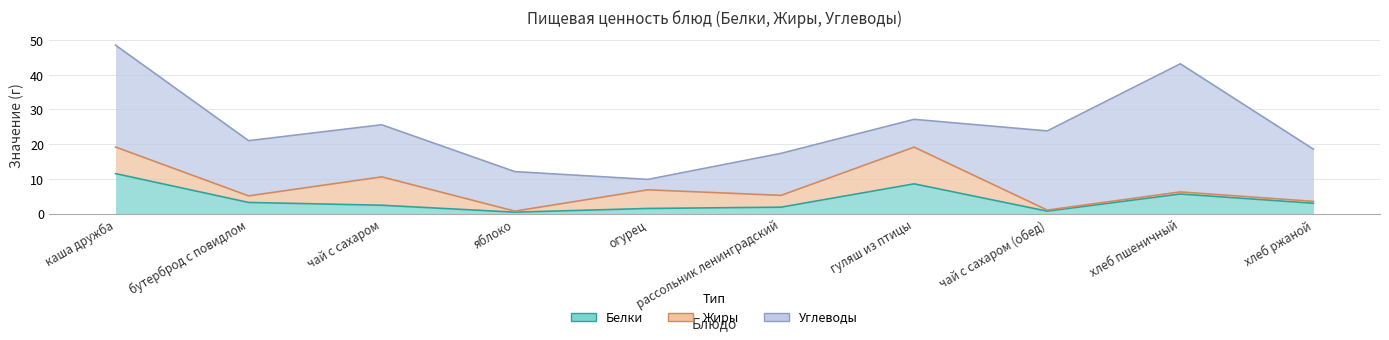

Rank the series by their maximum value, from lowest to highest.

Жиры, Белки, Углеводы